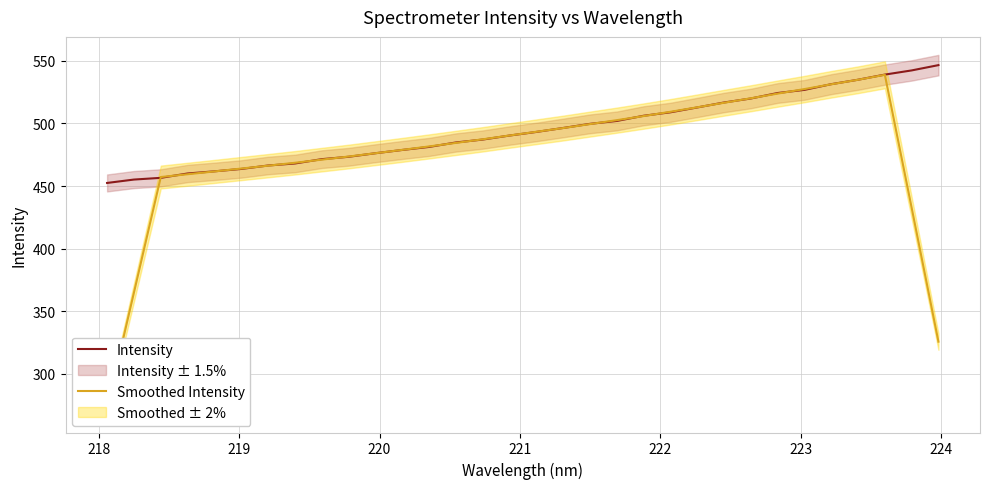

What is the highest value of the Intensity series?

546.6